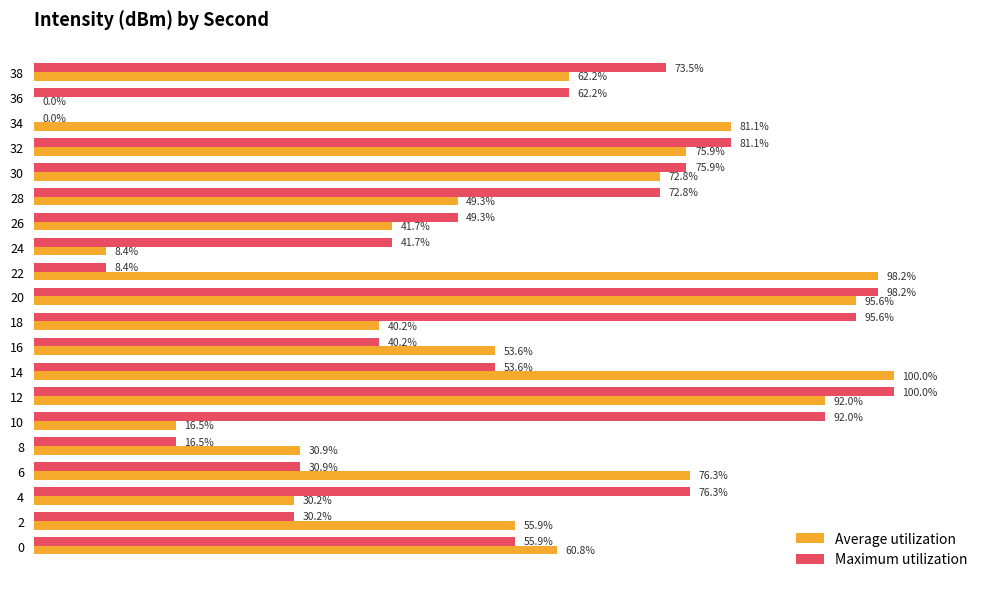

Which series has the largest total across all categories?

Maximum utilization